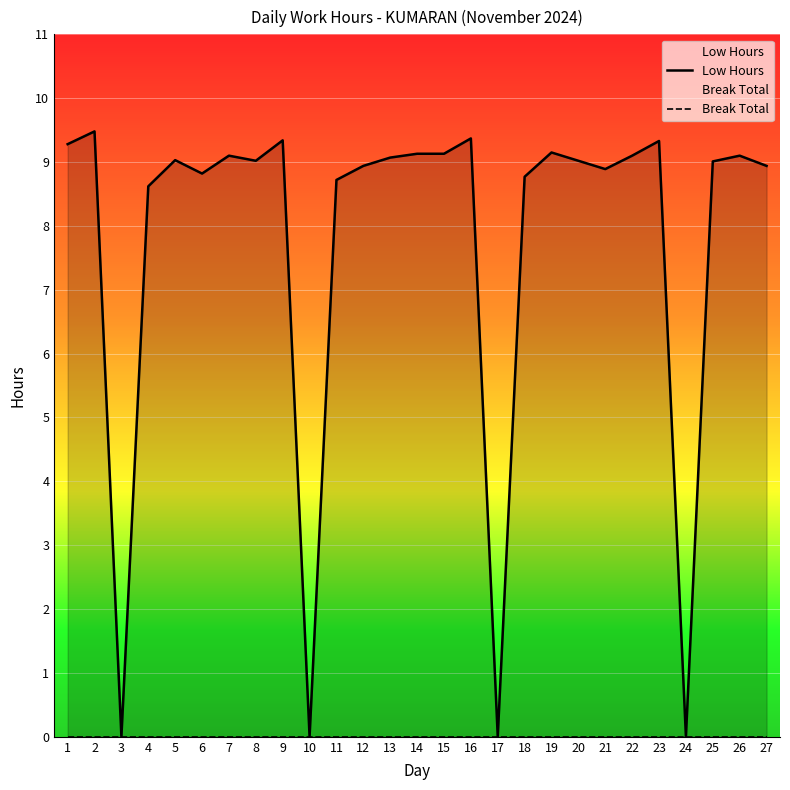

What is the value of the Low Hours point at the 8th from the left?

9.0